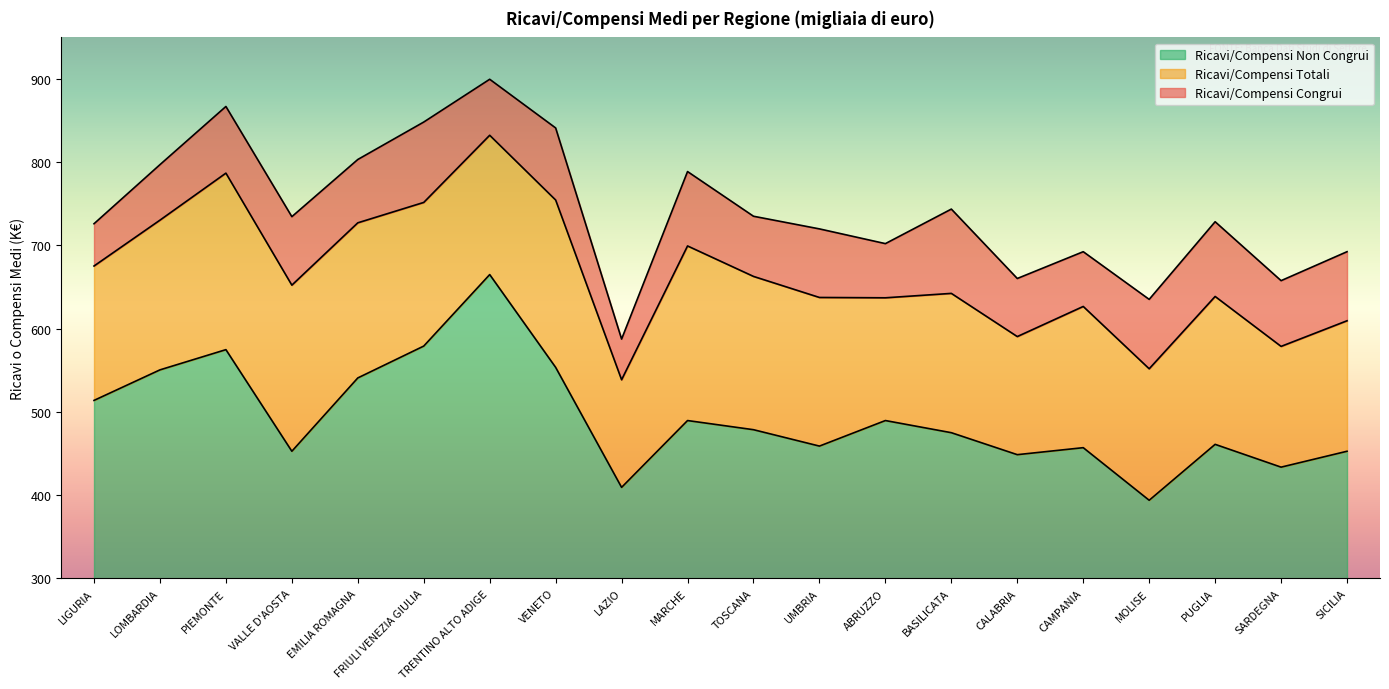

What is the lowest value of the Ricavi/Compensi Congrui series?

587.5